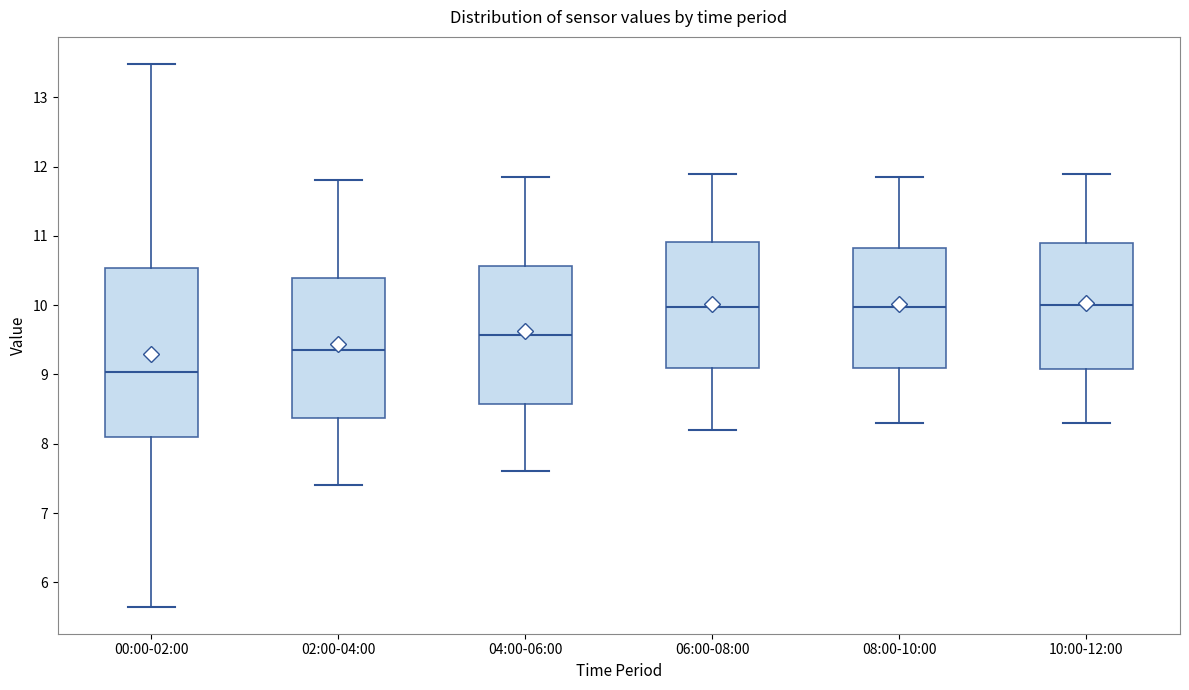

Reading left to right, read every box against the y-axis: the position of its median line, the range the box covers, and the ends of its whiskers. The values are not printed on the chart, so give them approximately, as read against the axis.

00:00-02:00: median 9.0, box 8.1 to 10.5, whiskers 5.7 to 13.5
02:00-04:00: median 9.4, box 8.4 to 10.4, whiskers 7.4 to 11.8
04:00-06:00: median 9.6, box 8.6 to 10.6, whiskers 7.6 to 11.9
06:00-08:00: median 10.0, box 9.1 to 10.9, whiskers 8.2 to 11.9
08:00-10:00: median 10.0, box 9.1 to 10.8, whiskers 8.3 to 11.9
10:00-12:00: median 10.0, box 9.1 to 10.9, whiskers 8.3 to 11.9